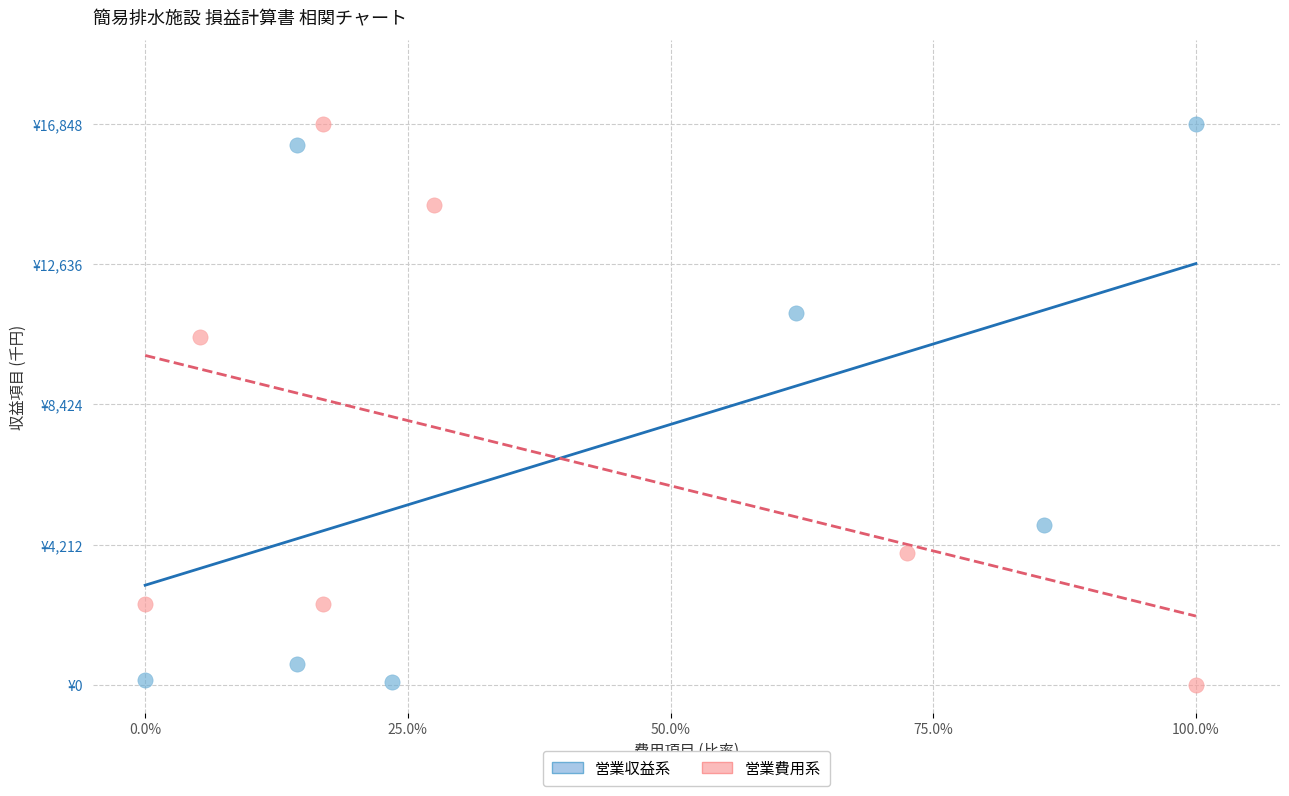

What are all the series names shown in the legend?

営業収益系, 営業費用系